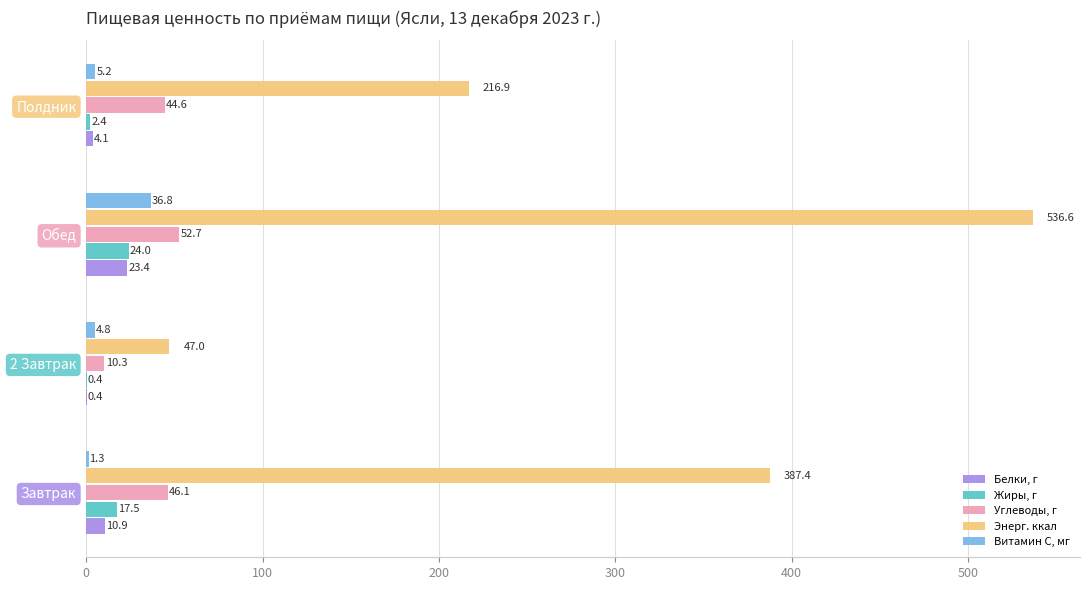

At which category is the sum across all series the highest?

Обед